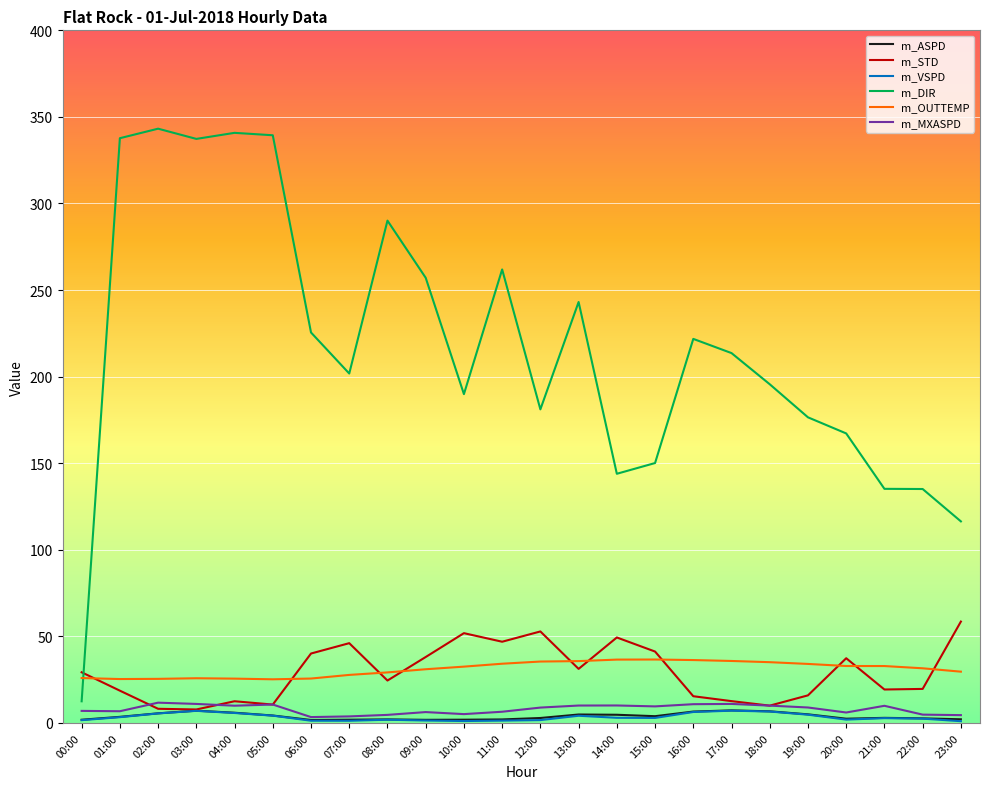

What is the lowest value of the m_DIR series?

12.5